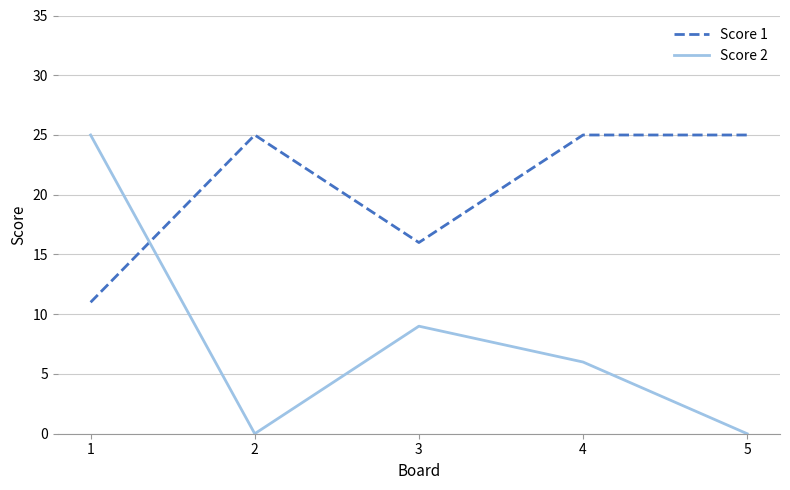

What is the difference between the highest and lowest values at 3?

7